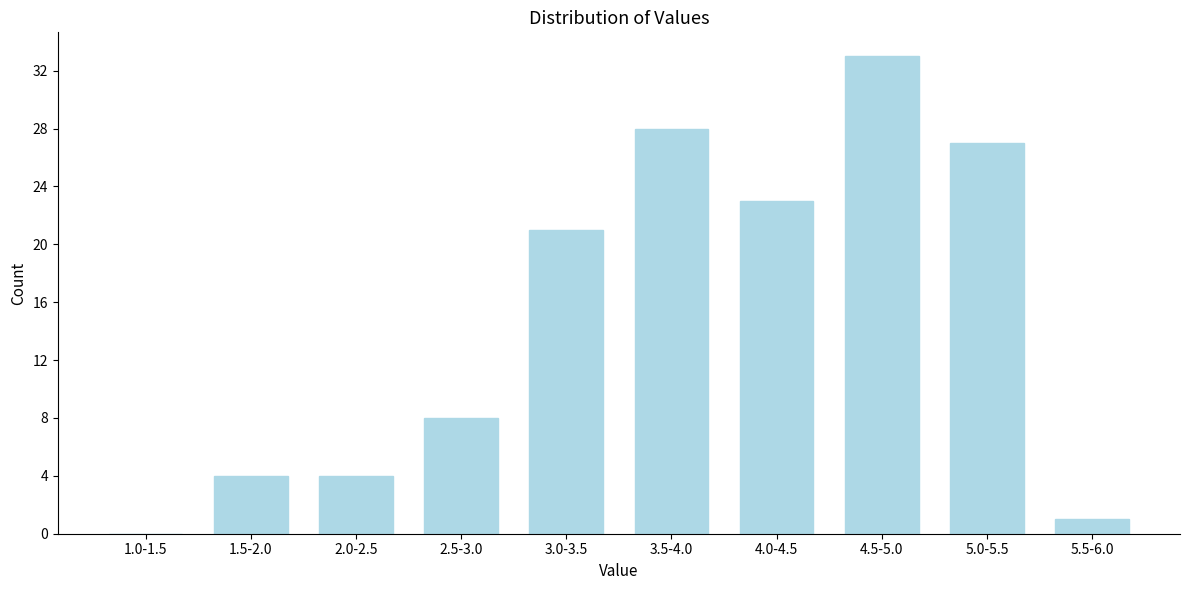

Reading left to right, transcribe all the data shown in this chart.

1.0-1.5=0	1.5-2.0=4	2.0-2.5=4	2.5-3.0=8	3.0-3.5=21	3.5-4.0=28	4.0-4.5=23	4.5-5.0=33	5.0-5.5=27	5.5-6.0=1